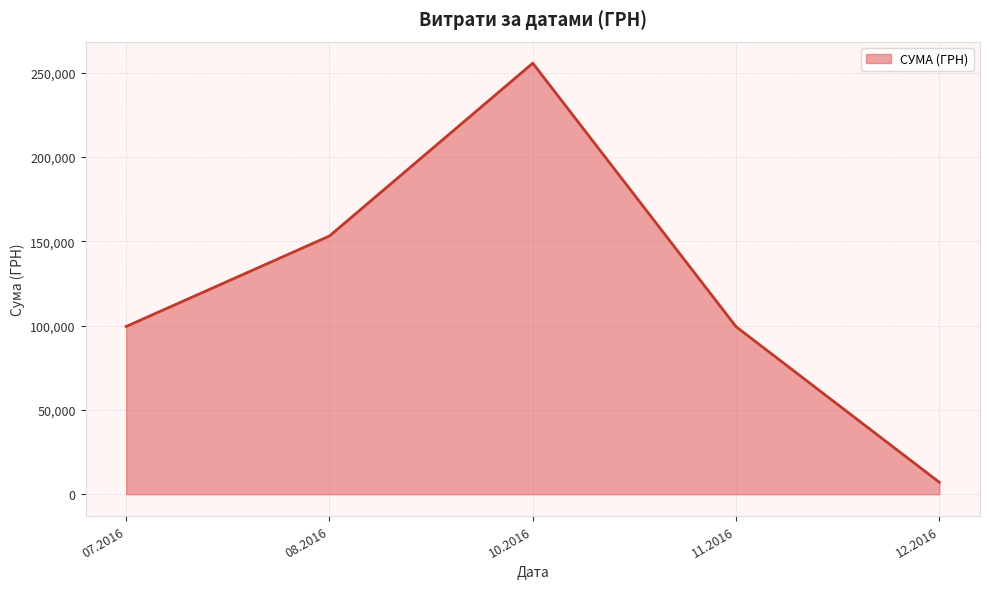

The value at 10.2016 is 255550.2. True or false?

True